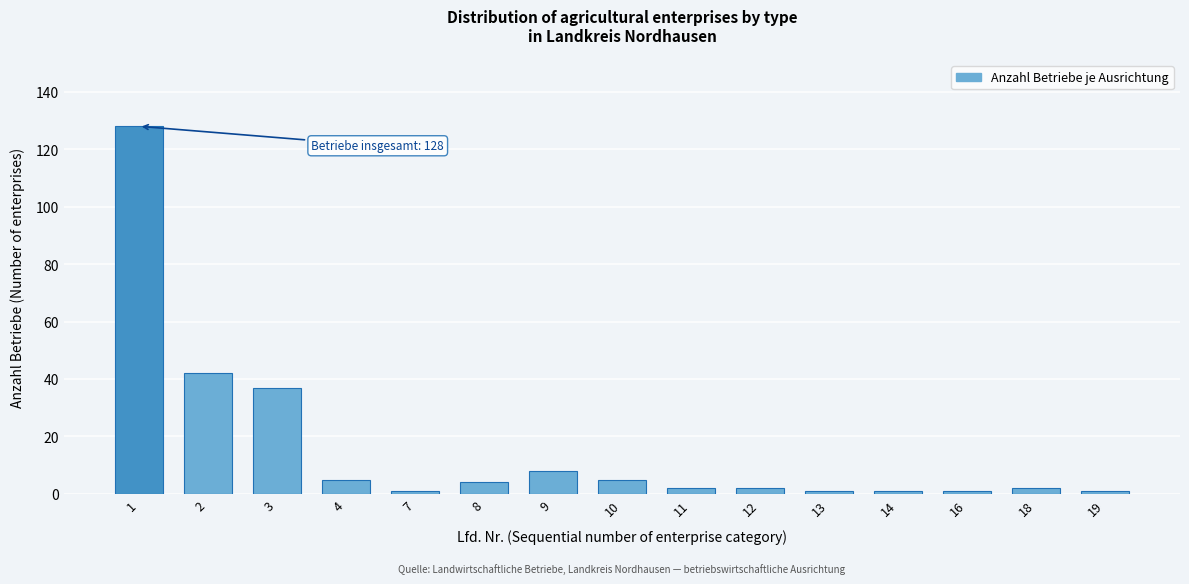

Reading left to right, what are all the values shown in this chart?

1=128	2=42	3=37	4=5	7=1	8=4	9=8	10=5	11=2	12=2	13=1	14=1	16=1	18=2	19=1